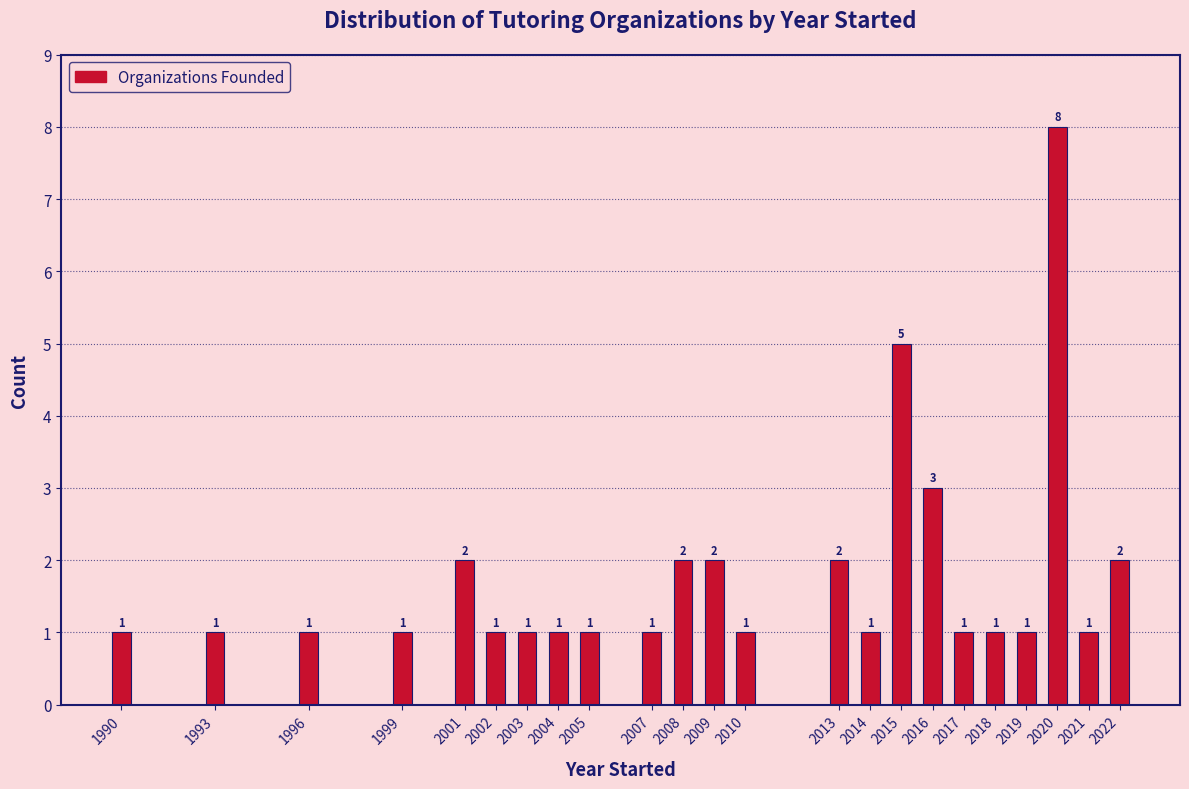

Reading left to right, list all the values displayed in this chart.

1	1	1	1	2	1	1	1	1	1	2	2	1	2	1	5	3	1	1	1	8	1	2